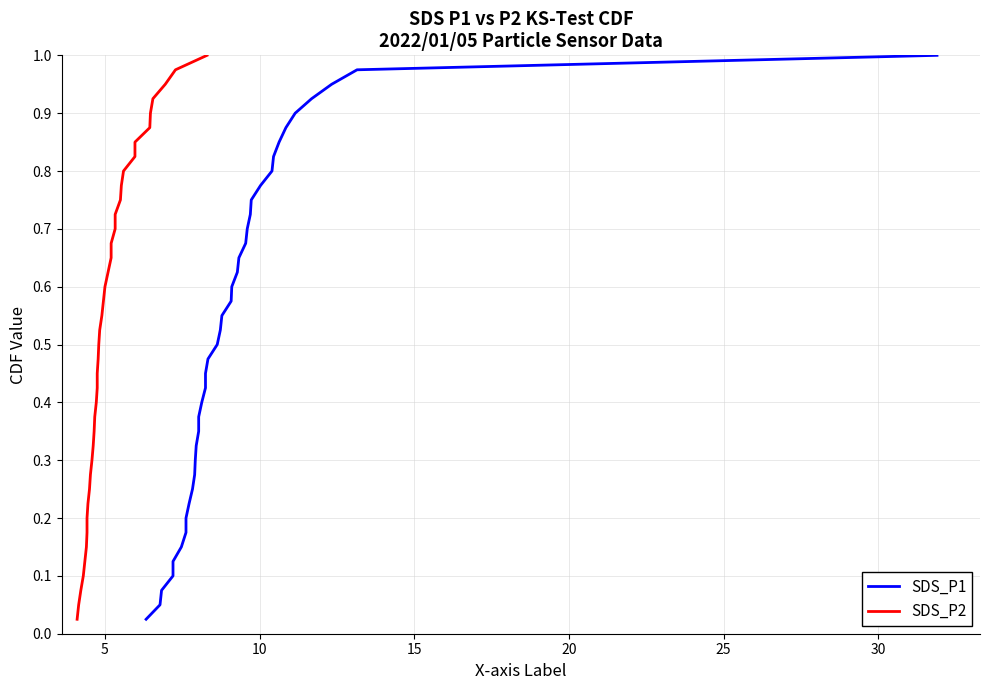

Is this an area chart (filled region under the line)?

No